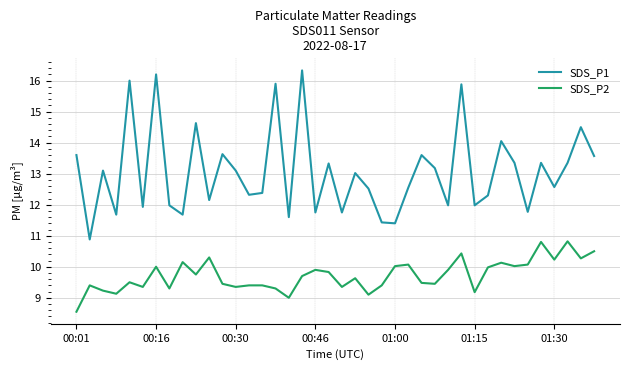

What is the maximum value for SDS_P1?

16.3